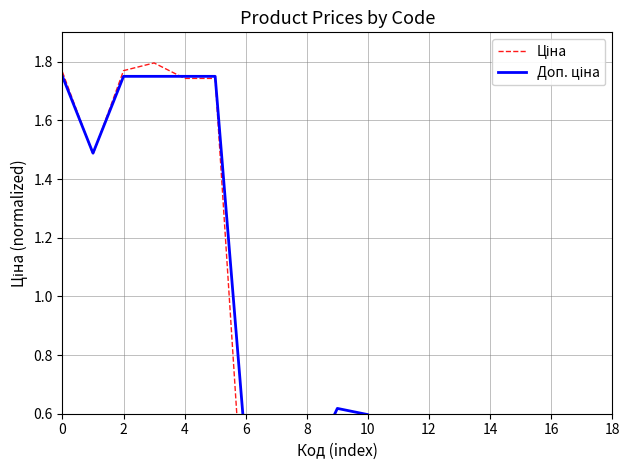

Rank the series at 8 from lowest to highest value.

Ціна, Доп. ціна